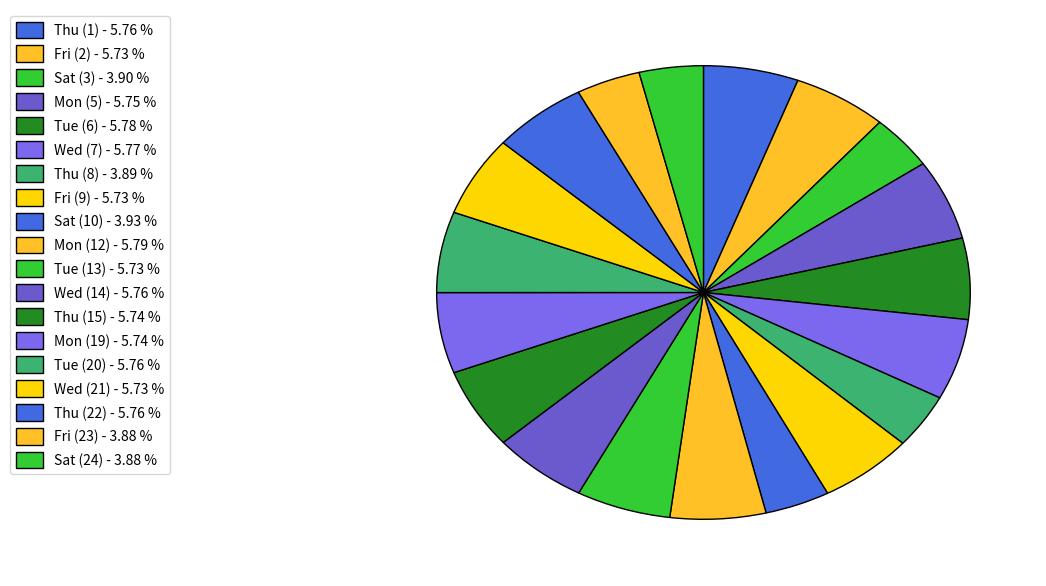

How many slices are in this pie chart?

19